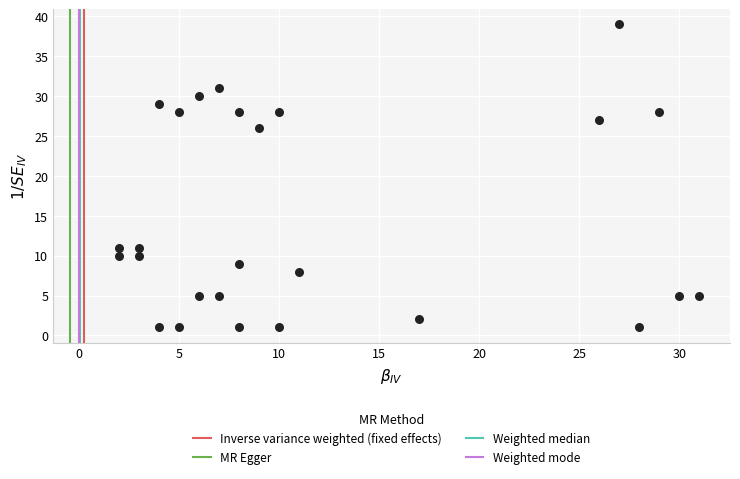

What is the range of X values (max minus min)?

29